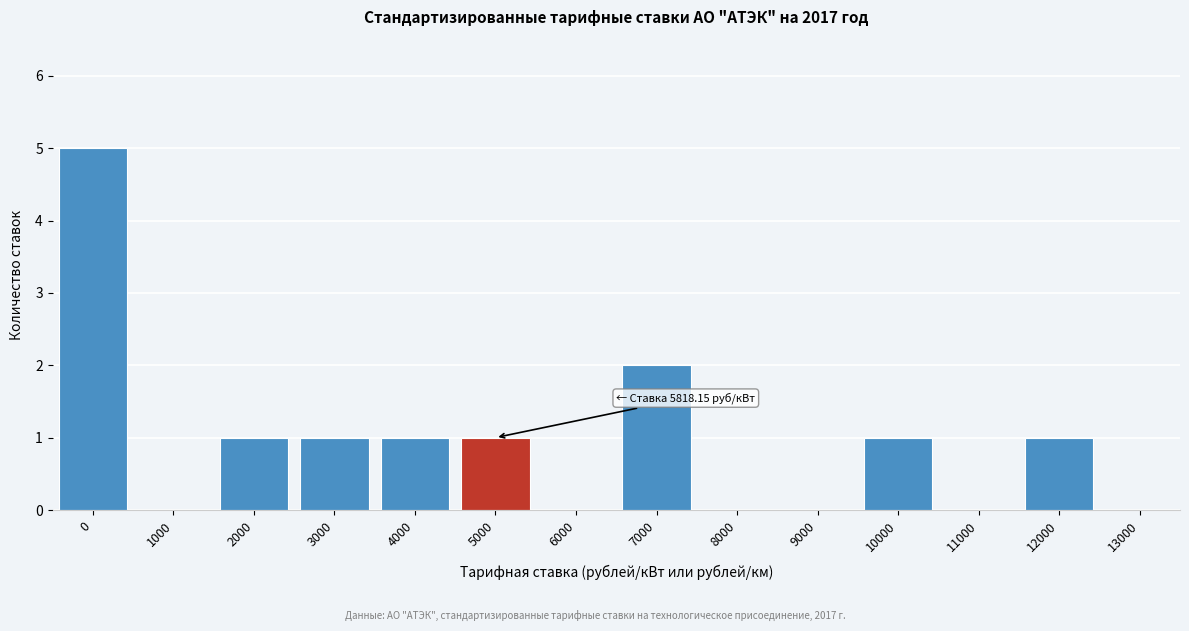

Reading right to left, transcribe all the data shown in this chart.

13000=0	12000=1	11000=0	10000=1	9000=0	8000=0	7000=2	6000=0	5000=1	4000=1	3000=1	2000=1	1000=0	0=5